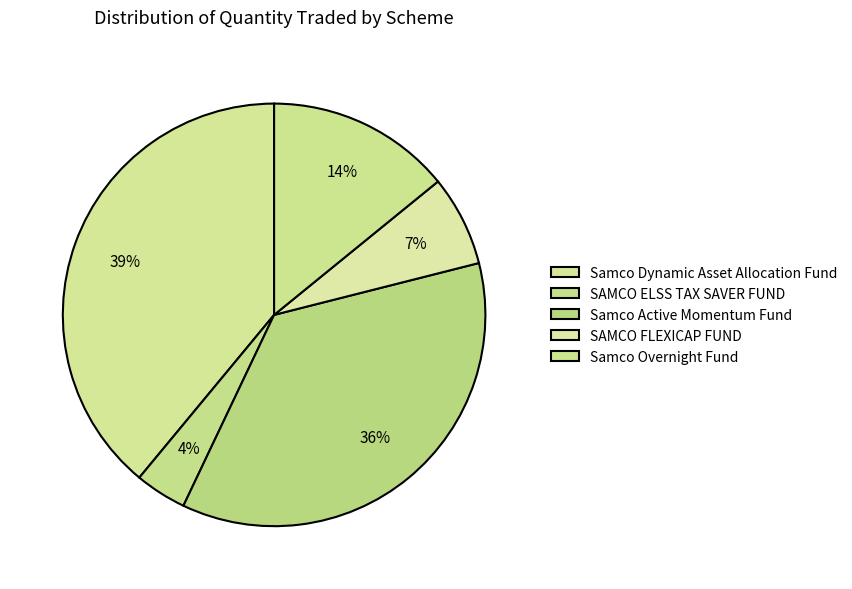

How many segments does this pie chart have?

5